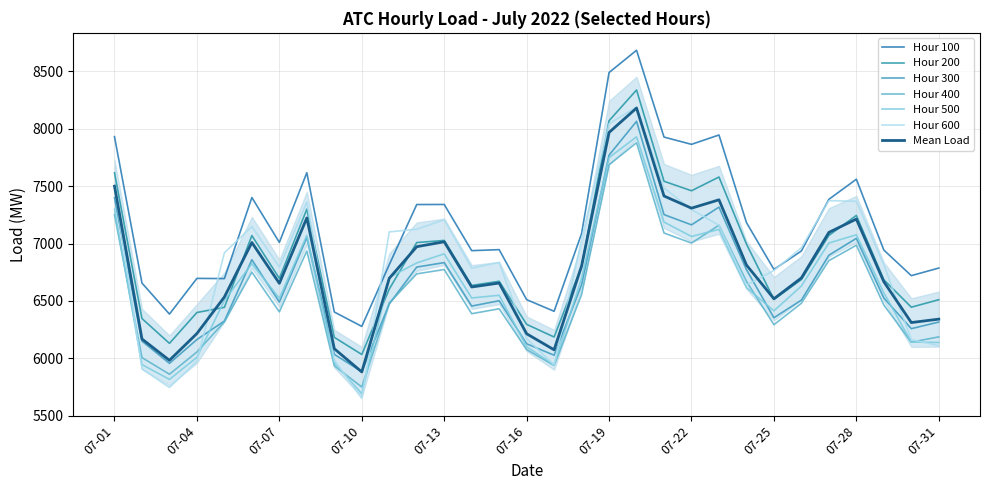

What is the difference between the Hour 100 values at 07-11 and 07-28?

744.4